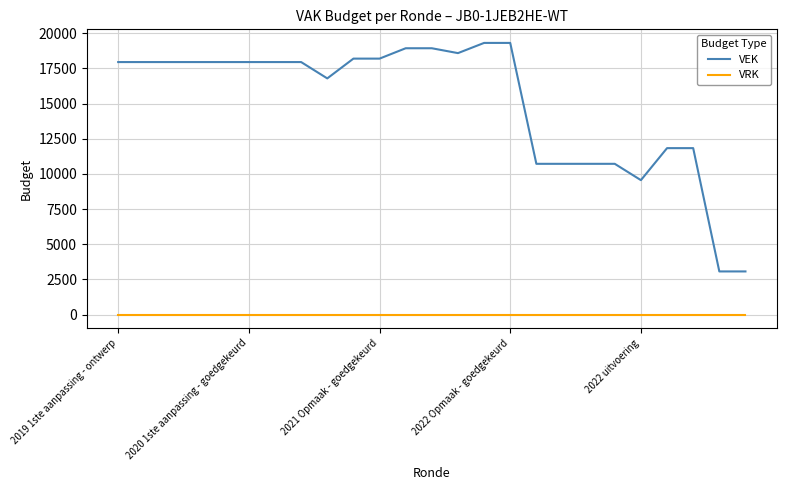

Rank the series by their maximum value, from highest to lowest.

VEK, VRK